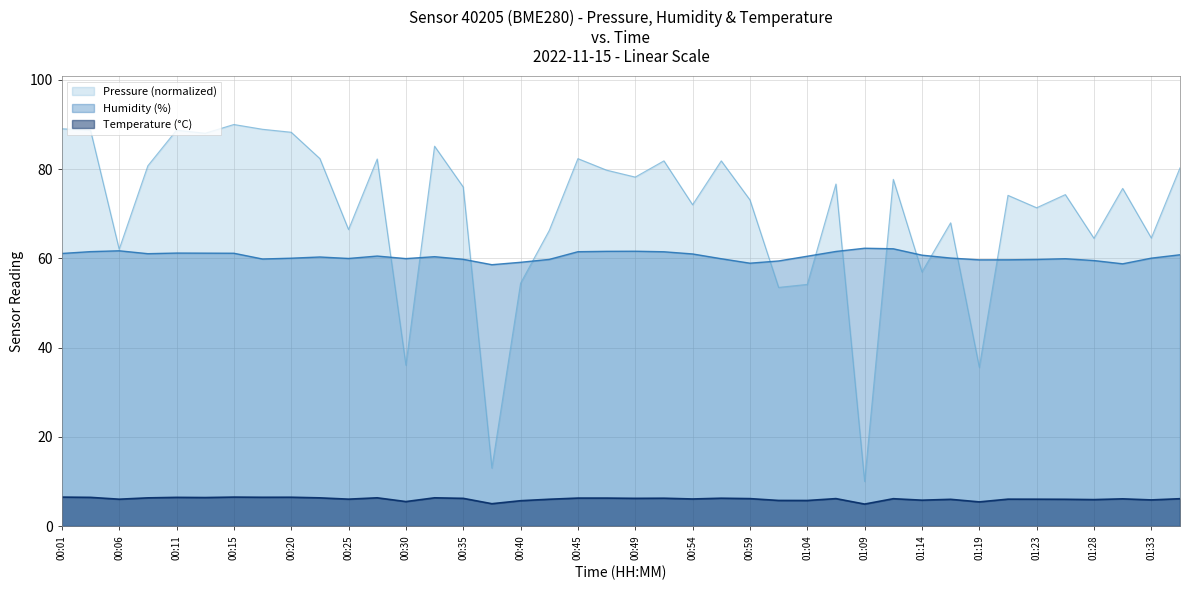

What is the difference between the second highest and second lowest values in the Humidity series?

3.4